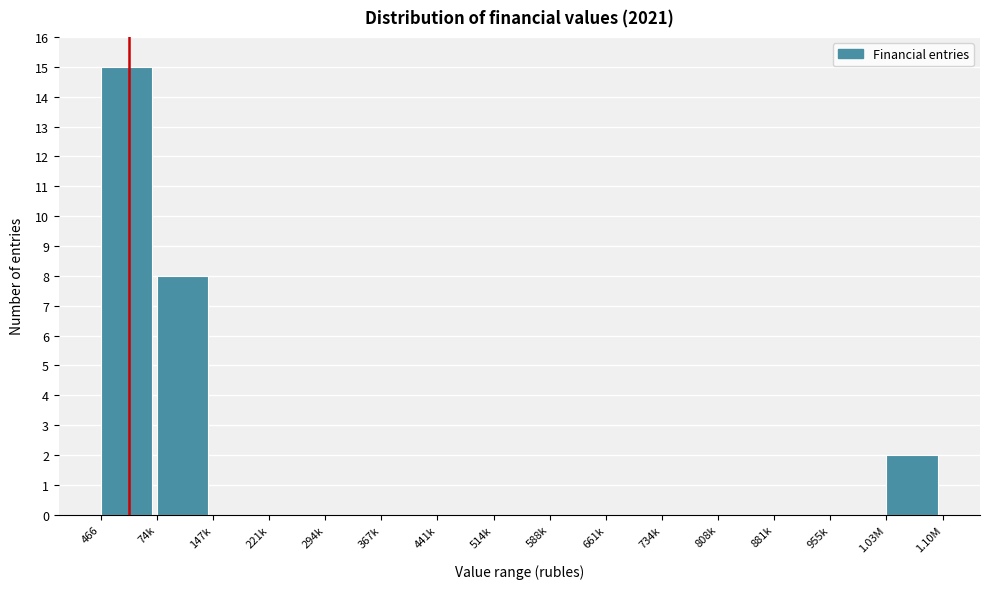

Reading left to right, what are all the values shown in this chart?

466=15	74k=8	147k=0	221k=0	294k=0	367k=0	441k=0	514k=0	588k=0	661k=0	734k=0	808k=0	881k=0	955k=0	1.03M=2